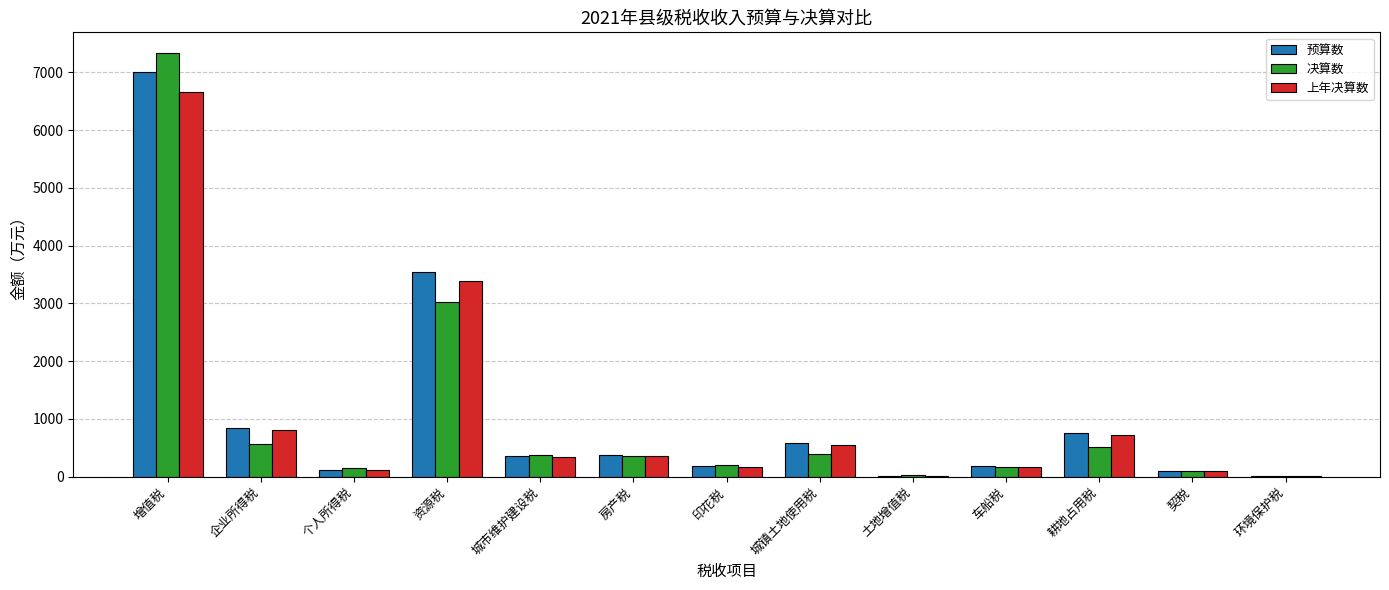

The value of 预算数 at 资源税 is 5324. True or false?

False